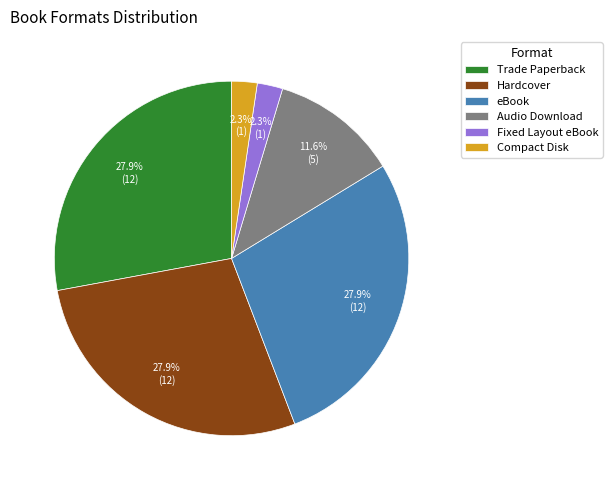

Combined, do Audio Download and Compact Disk account for over 50%?

No